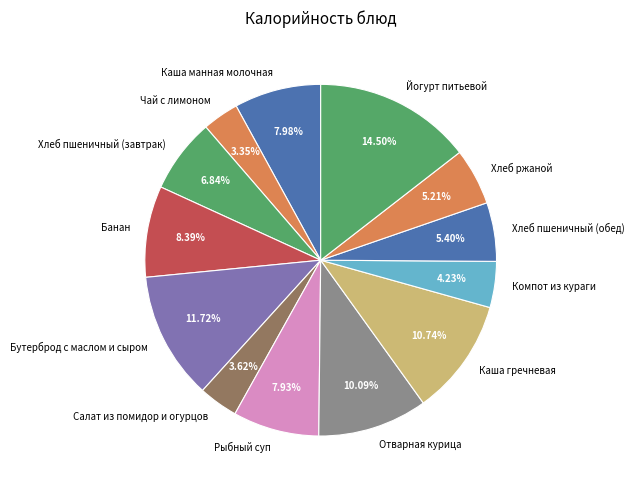

What percentage is the Хлеб пшеничный (завтрак) slice, to the nearest percent?

7%